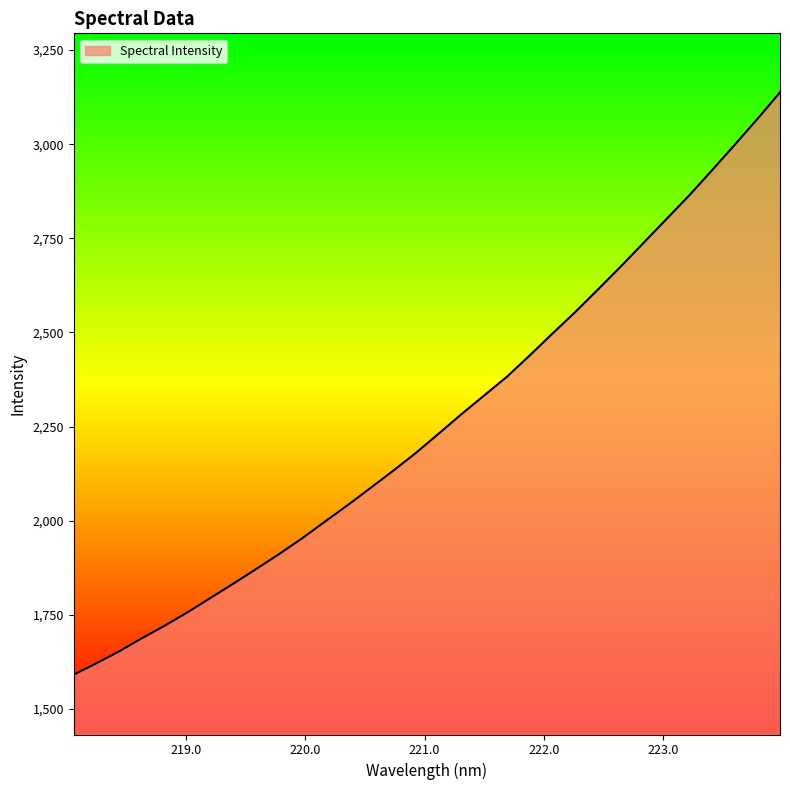

What is the greatest value displayed?

3137.7